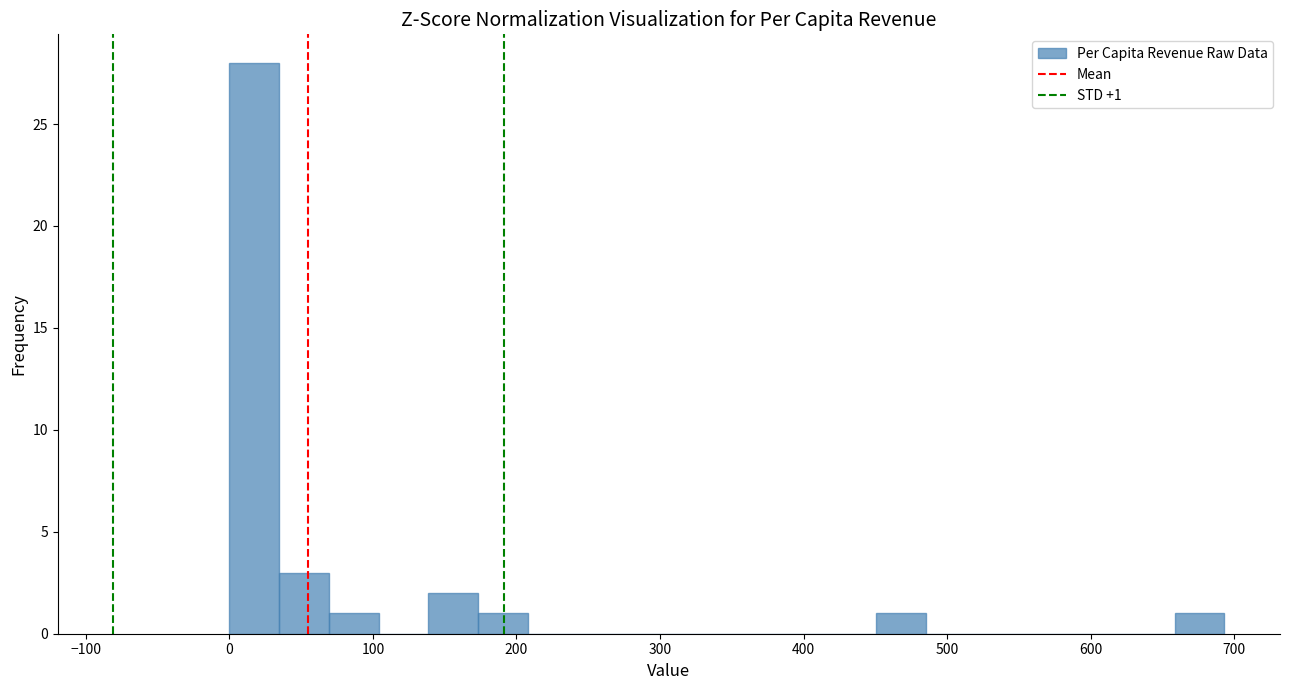

Read against the x-axis, roughly where is the centre of the tallest bar?

20